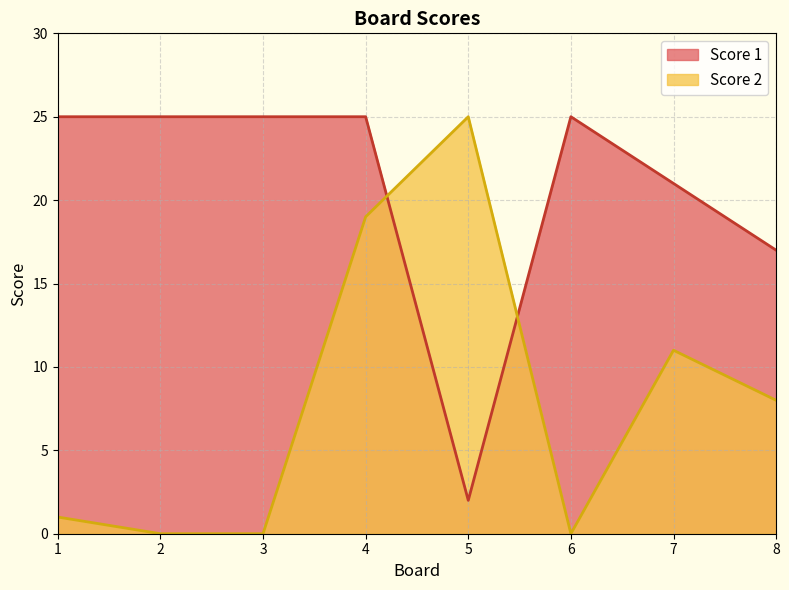

Read the Score 2 value at 5, to the nearest 10.

20